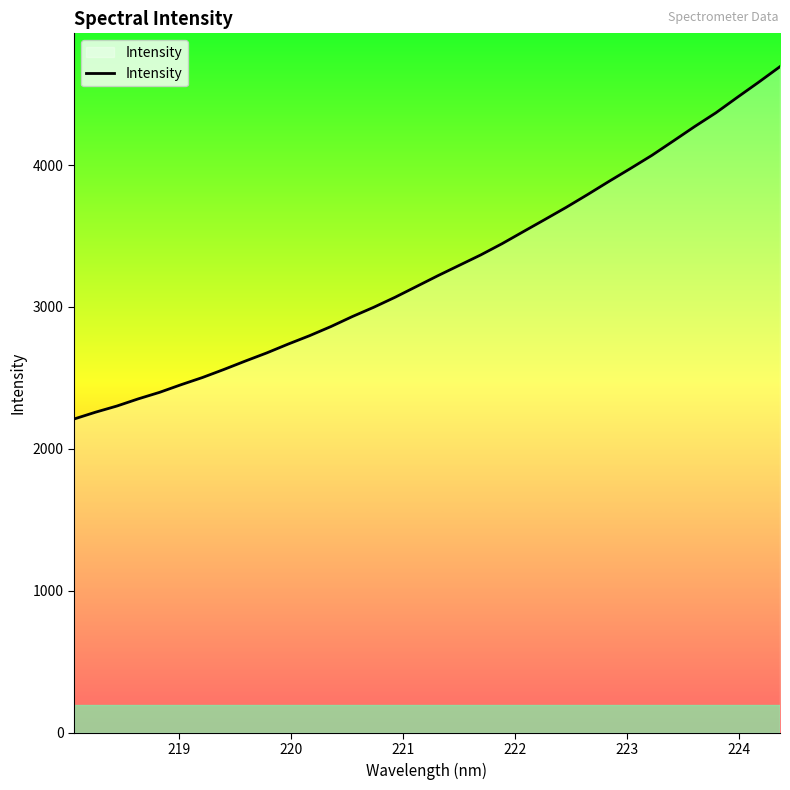

What is the greatest value displayed?

4693.4